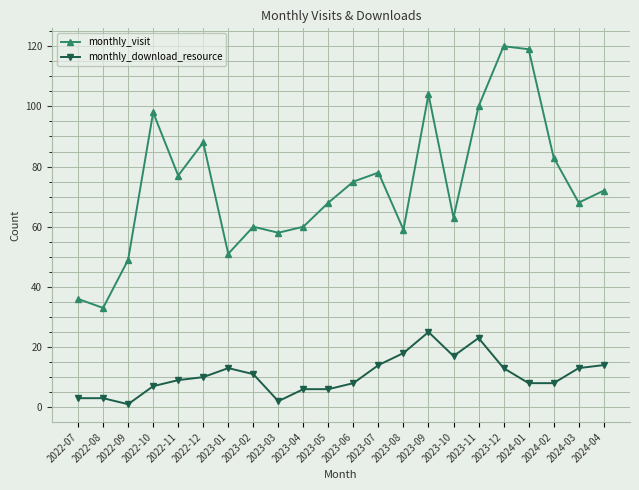

At 2024-02, list the series in order from smallest to largest.

monthly_download_resource, monthly_visit